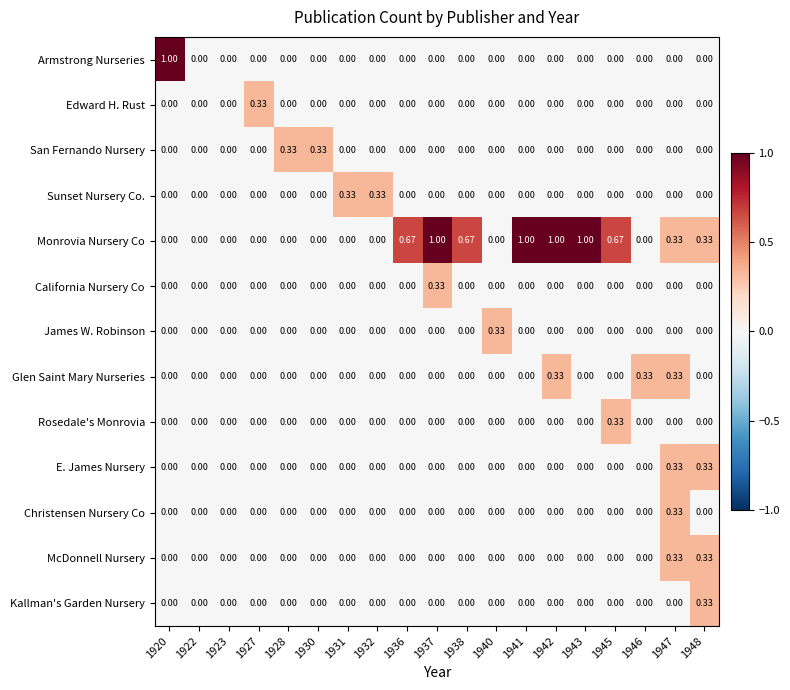

Between 1920 and 1928, which series saw the biggest shift?

Armstrong Nurseries